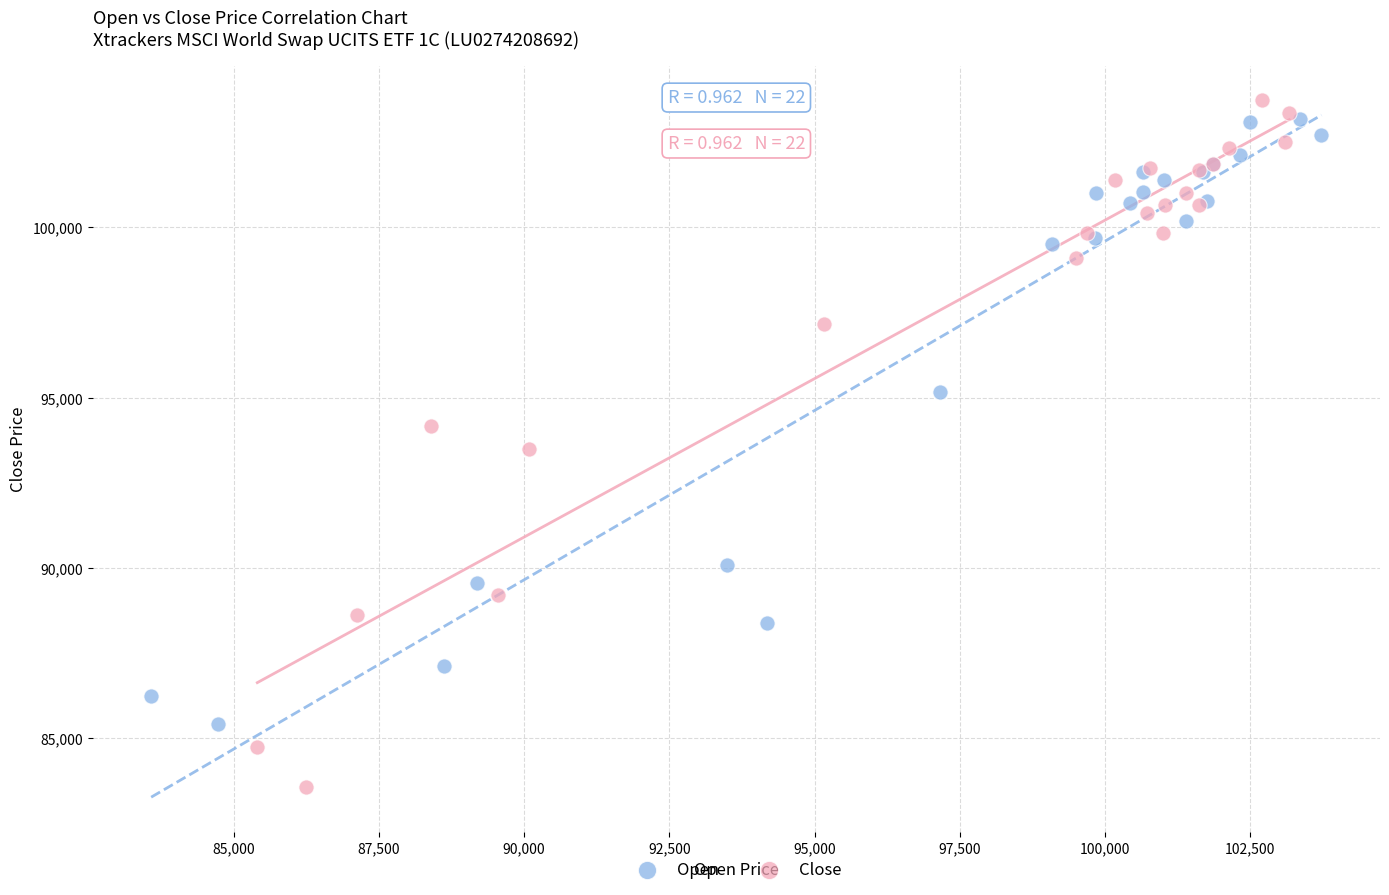

Which series has the largest Y range (max minus min)?

Close